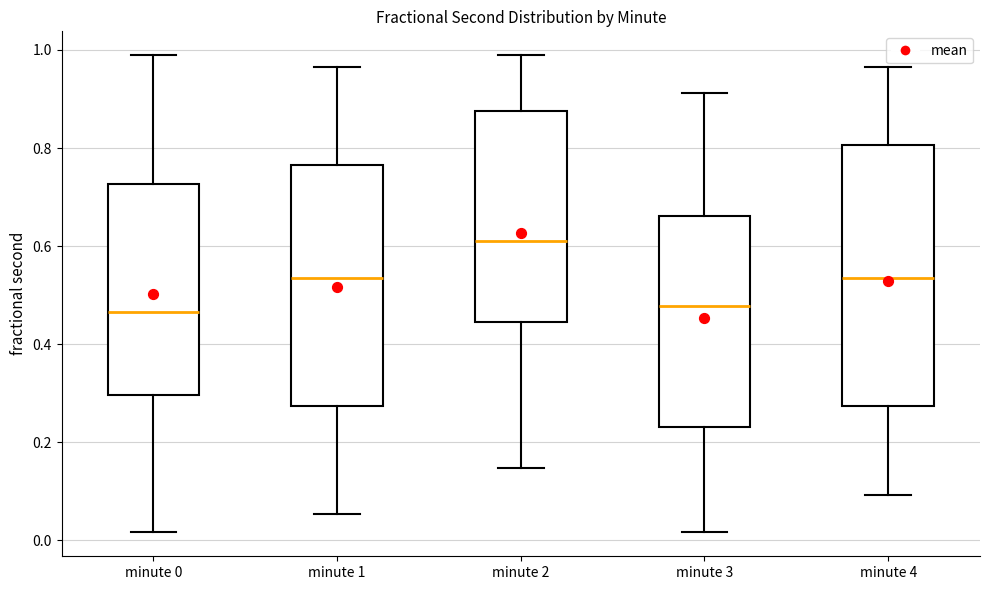

Comparing the boxes themselves (not the whiskers), which one is the tallest?

minute 4